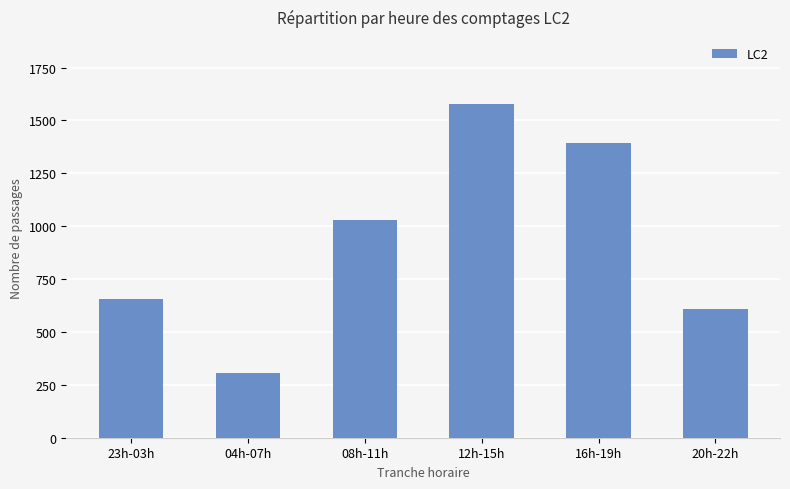

The chart shows a value of 607 at 20h-22h. True or false?

True